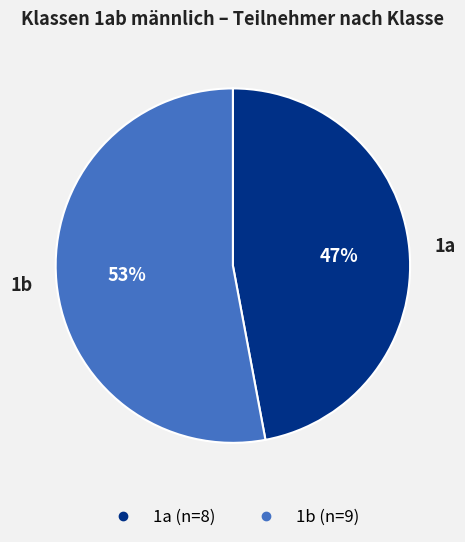

Which slice is the largest?

1b